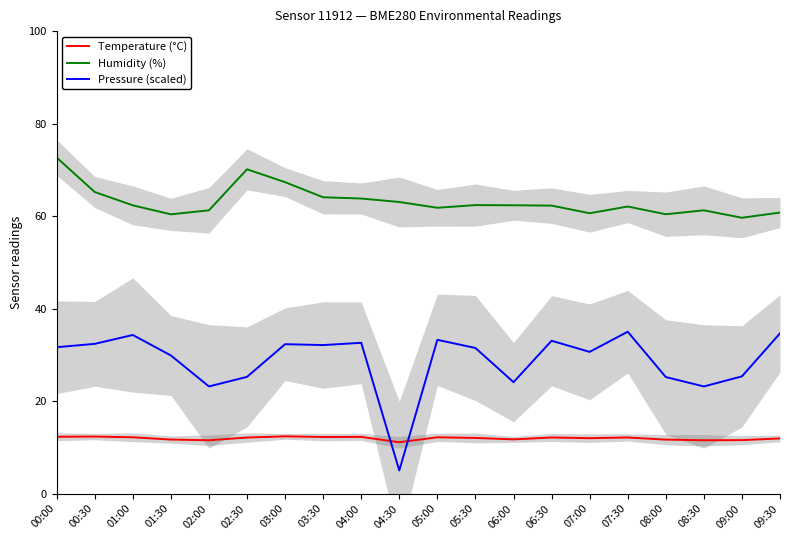

Which category has the highest value across all series?

00:00